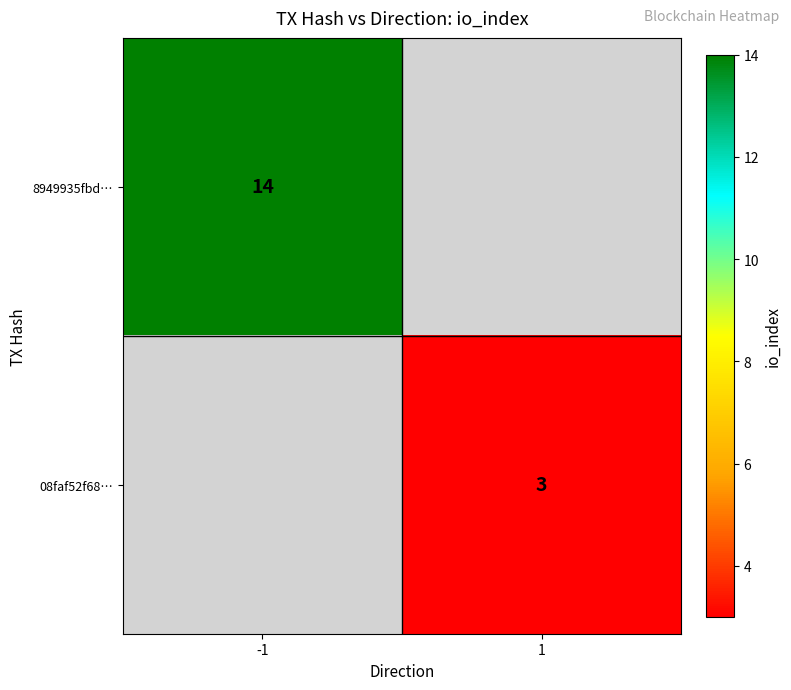

True or false: 08faf52f68… has a value of 3 at 1.

True